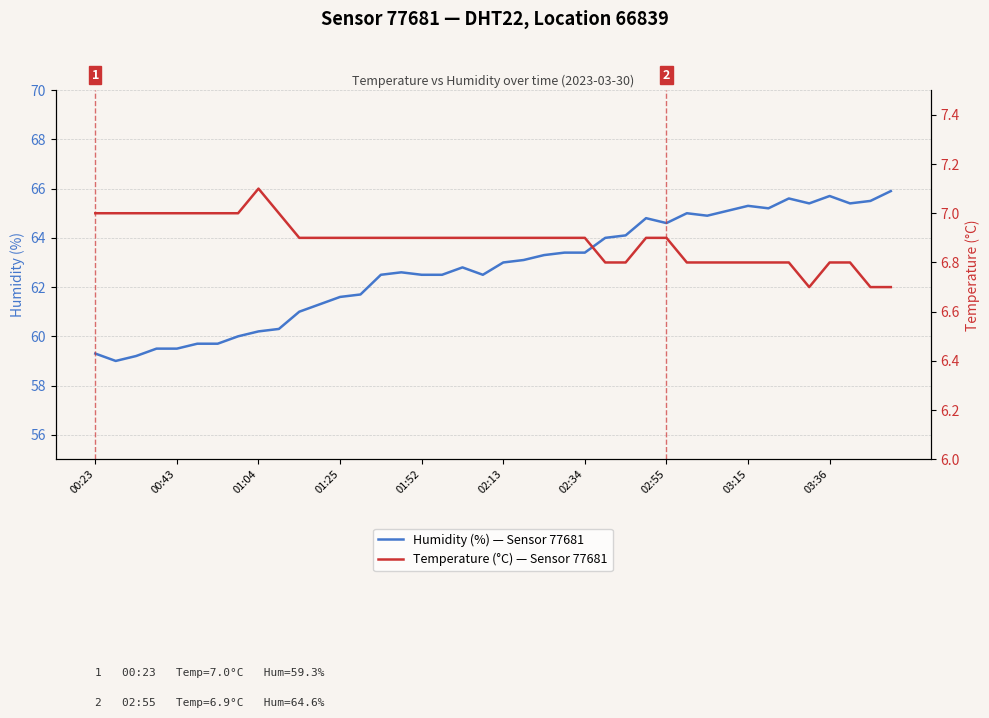

List the series in order of their overall mean, highest first.

Humidity (%) — Sensor 77681, Temperature (°C) — Sensor 77681